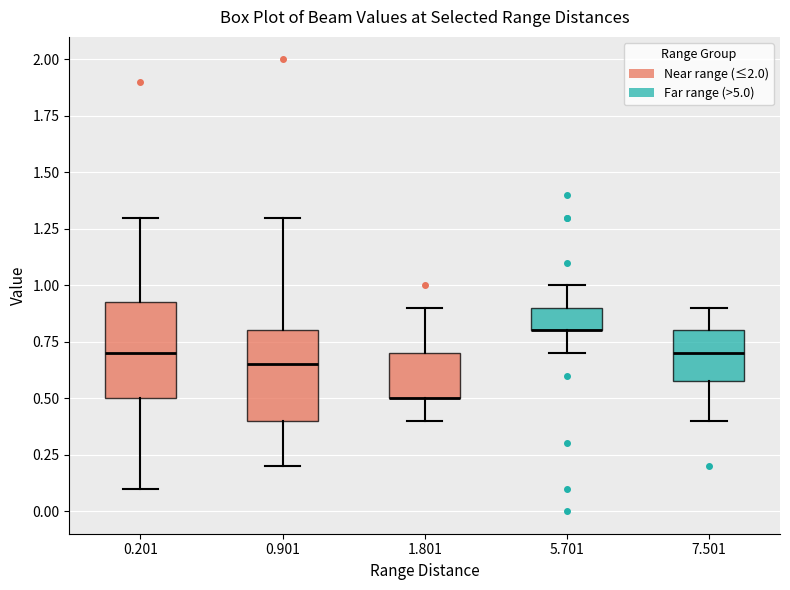

Where does the lower whisker of the box at x = 0.201 end on the y-axis? The values are not printed on the chart, so give them approximately, as read against the axis.

0.10